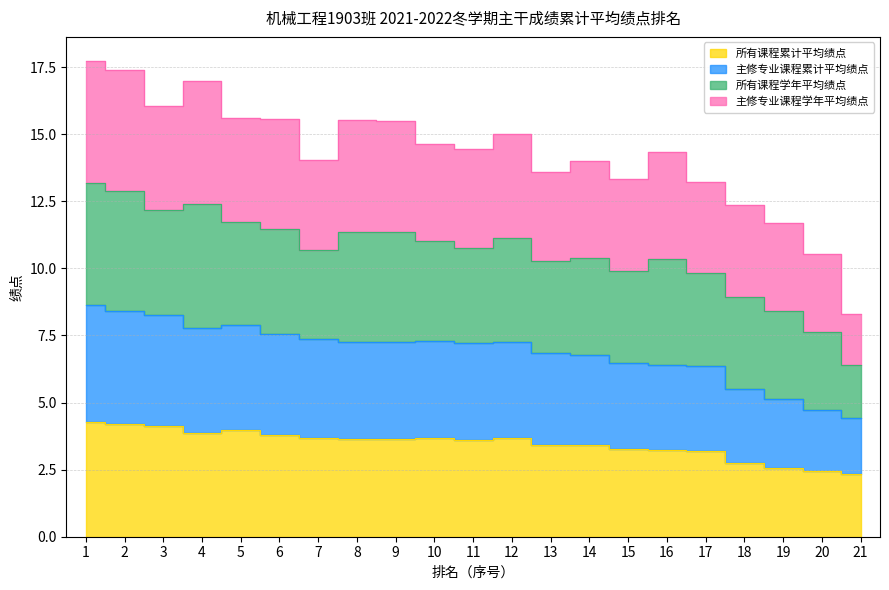

The 主修专业课程累计平均绩点 series shows 8.7 at 16. True or false?

False